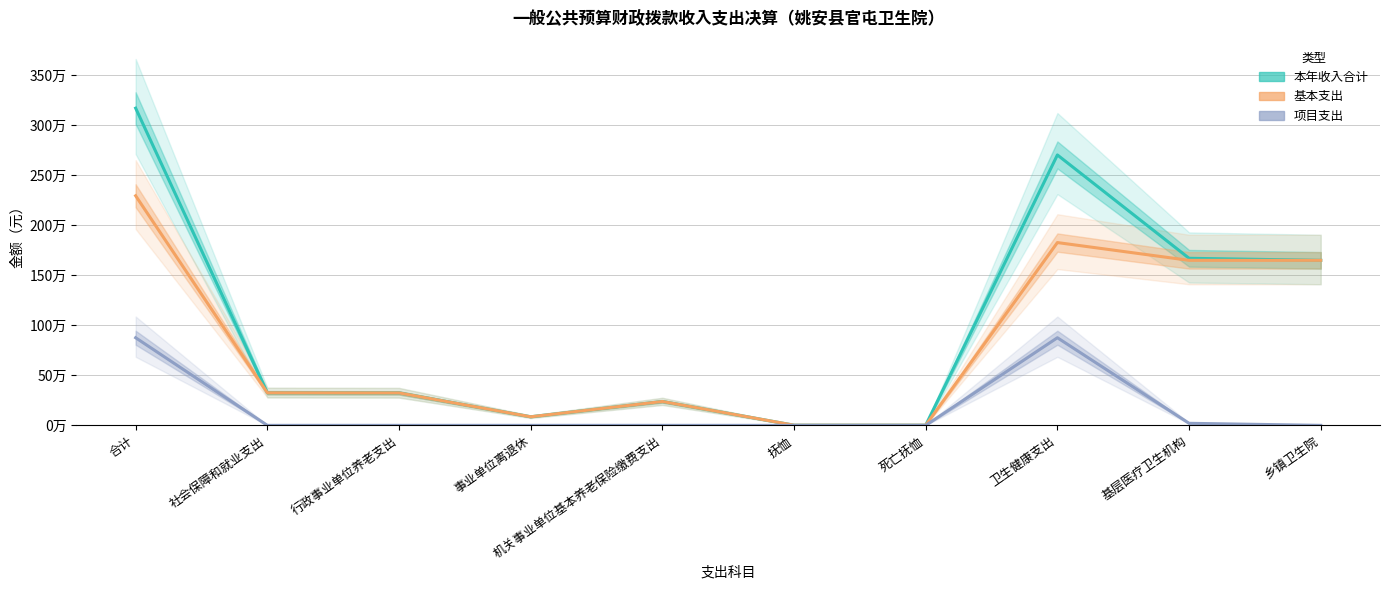

At which label is 项目支出 closest to 437816?

基层医疗卫生机构